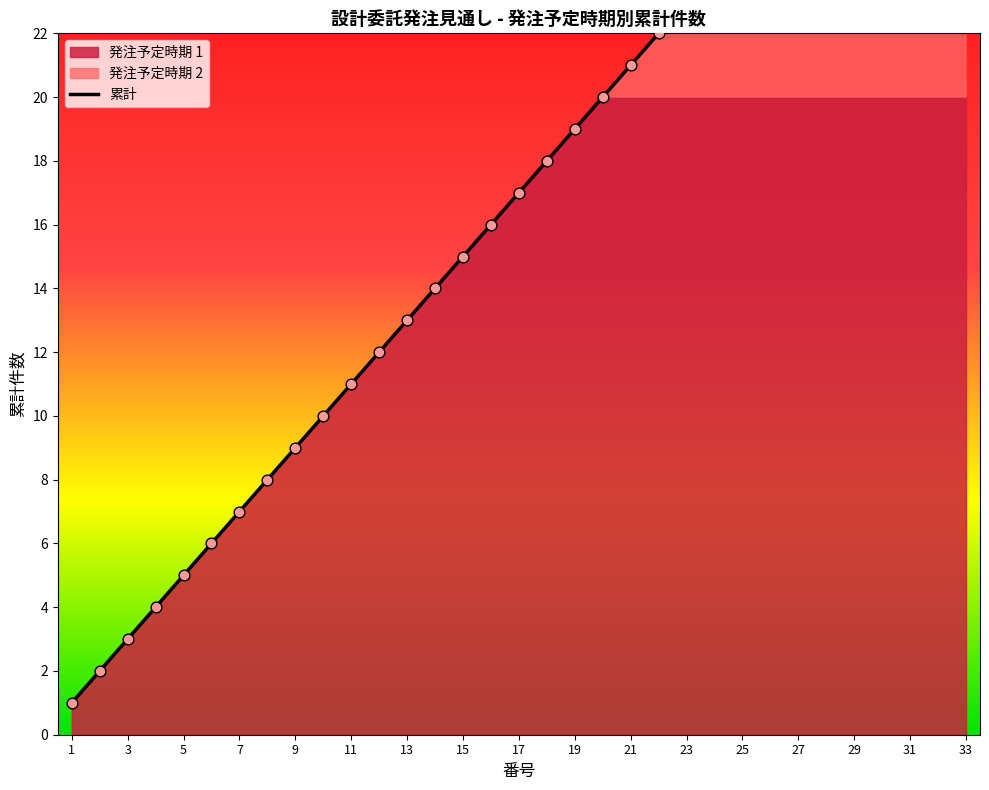

What is the change in value from 19 to 22?

+3